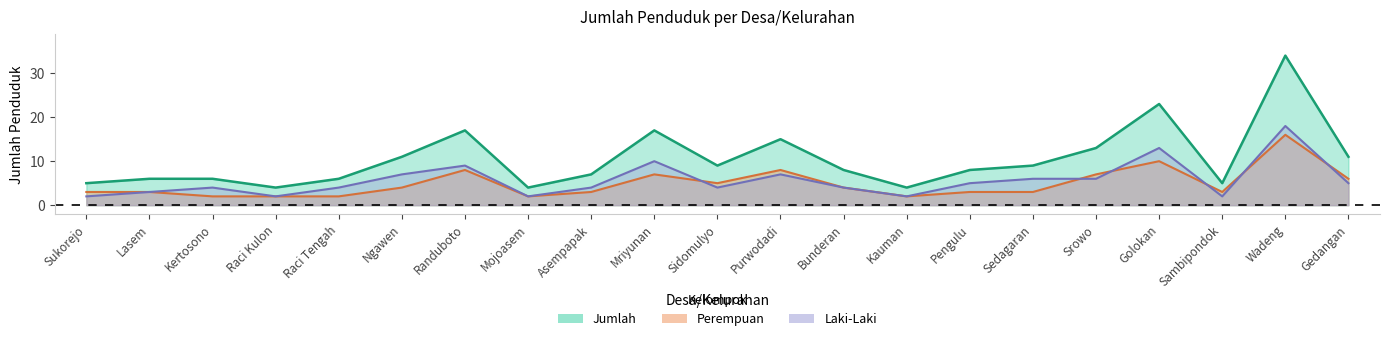

Where do Laki-Laki and Perempuan first cross each other?

Mriyunan and Sidomulyo